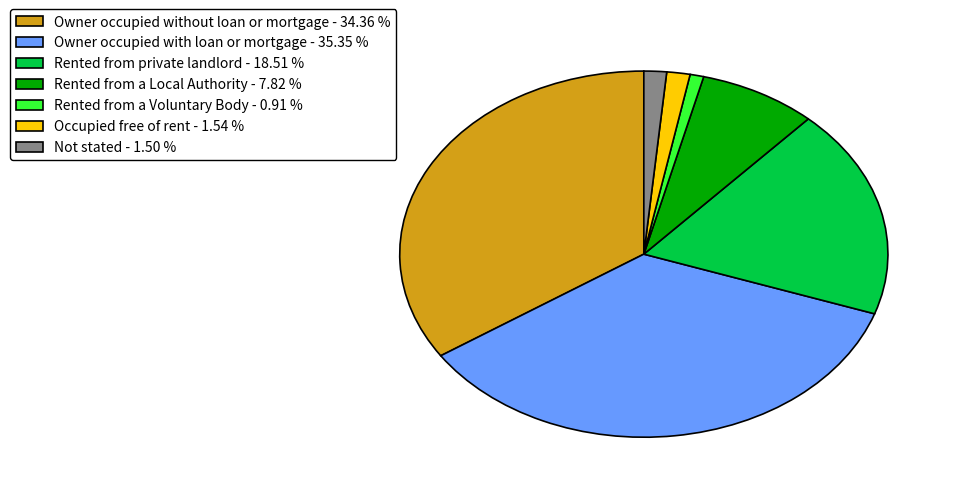

Which has a higher value, Not stated or Owner occupied with loan or mortgage?

Owner occupied with loan or mortgage